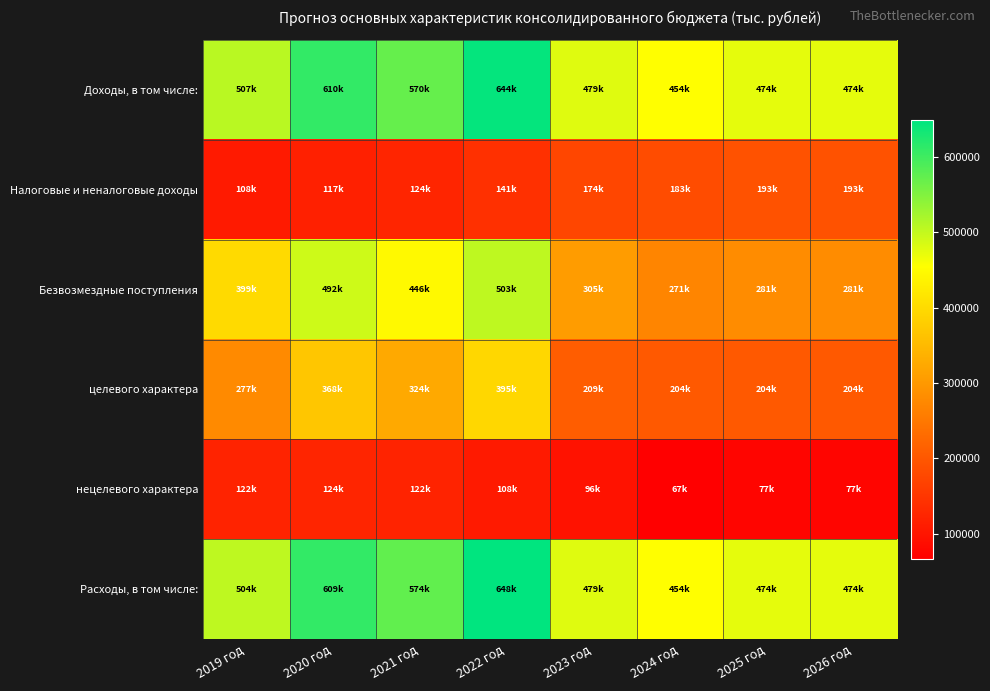

Reading left to right, list all the values displayed in this chart.

Доходы, в том числе:: 2019 год=507120.2	2020 год=609612.7	2021 год=570476.4	2022 год=644220.0	2023 год=479131.5	2024 год=454205.9	2025 год=474074.8	2026 год=474074.8
Налоговые и неналоговые доходы: 2019 год=107654.8	2020 год=117438.3	2021 год=124386.8	2022 год=140793.1	2023 год=174134.6	2024 год=183222.9	2025 год=192881.5	2026 год=192881.5
Безвозмездные поступления: 2019 год=399465.4	2020 год=492174.4	2021 год=446089.6	2022 год=503426.9	2023 год=304996.9	2024 год=270983.0	2025 год=281193.3	2026 год=281193.3
целевого характера: 2019 год=277066.7	2020 год=368011.8	2021 год=323700.6	2022 год=395051.8	2023 год=209414.5	2024 год=204106.8	2025 год=204155.4	2026 год=204155.4
нецелевого характера: 2019 год=122398.7	2020 год=124162.6	2021 год=122389.0	2022 год=108375.1	2023 год=95582.4	2024 год=66876.2	2025 год=77037.9	2026 год=77037.9
Расходы, в том числе:: 2019 год=503798.7	2020 год=608831.3	2021 год=573843.4	2022 год=648486.7	2023 год=478965.5	2024 год=454205.9	2025 год=474074.8	2026 год=474074.8